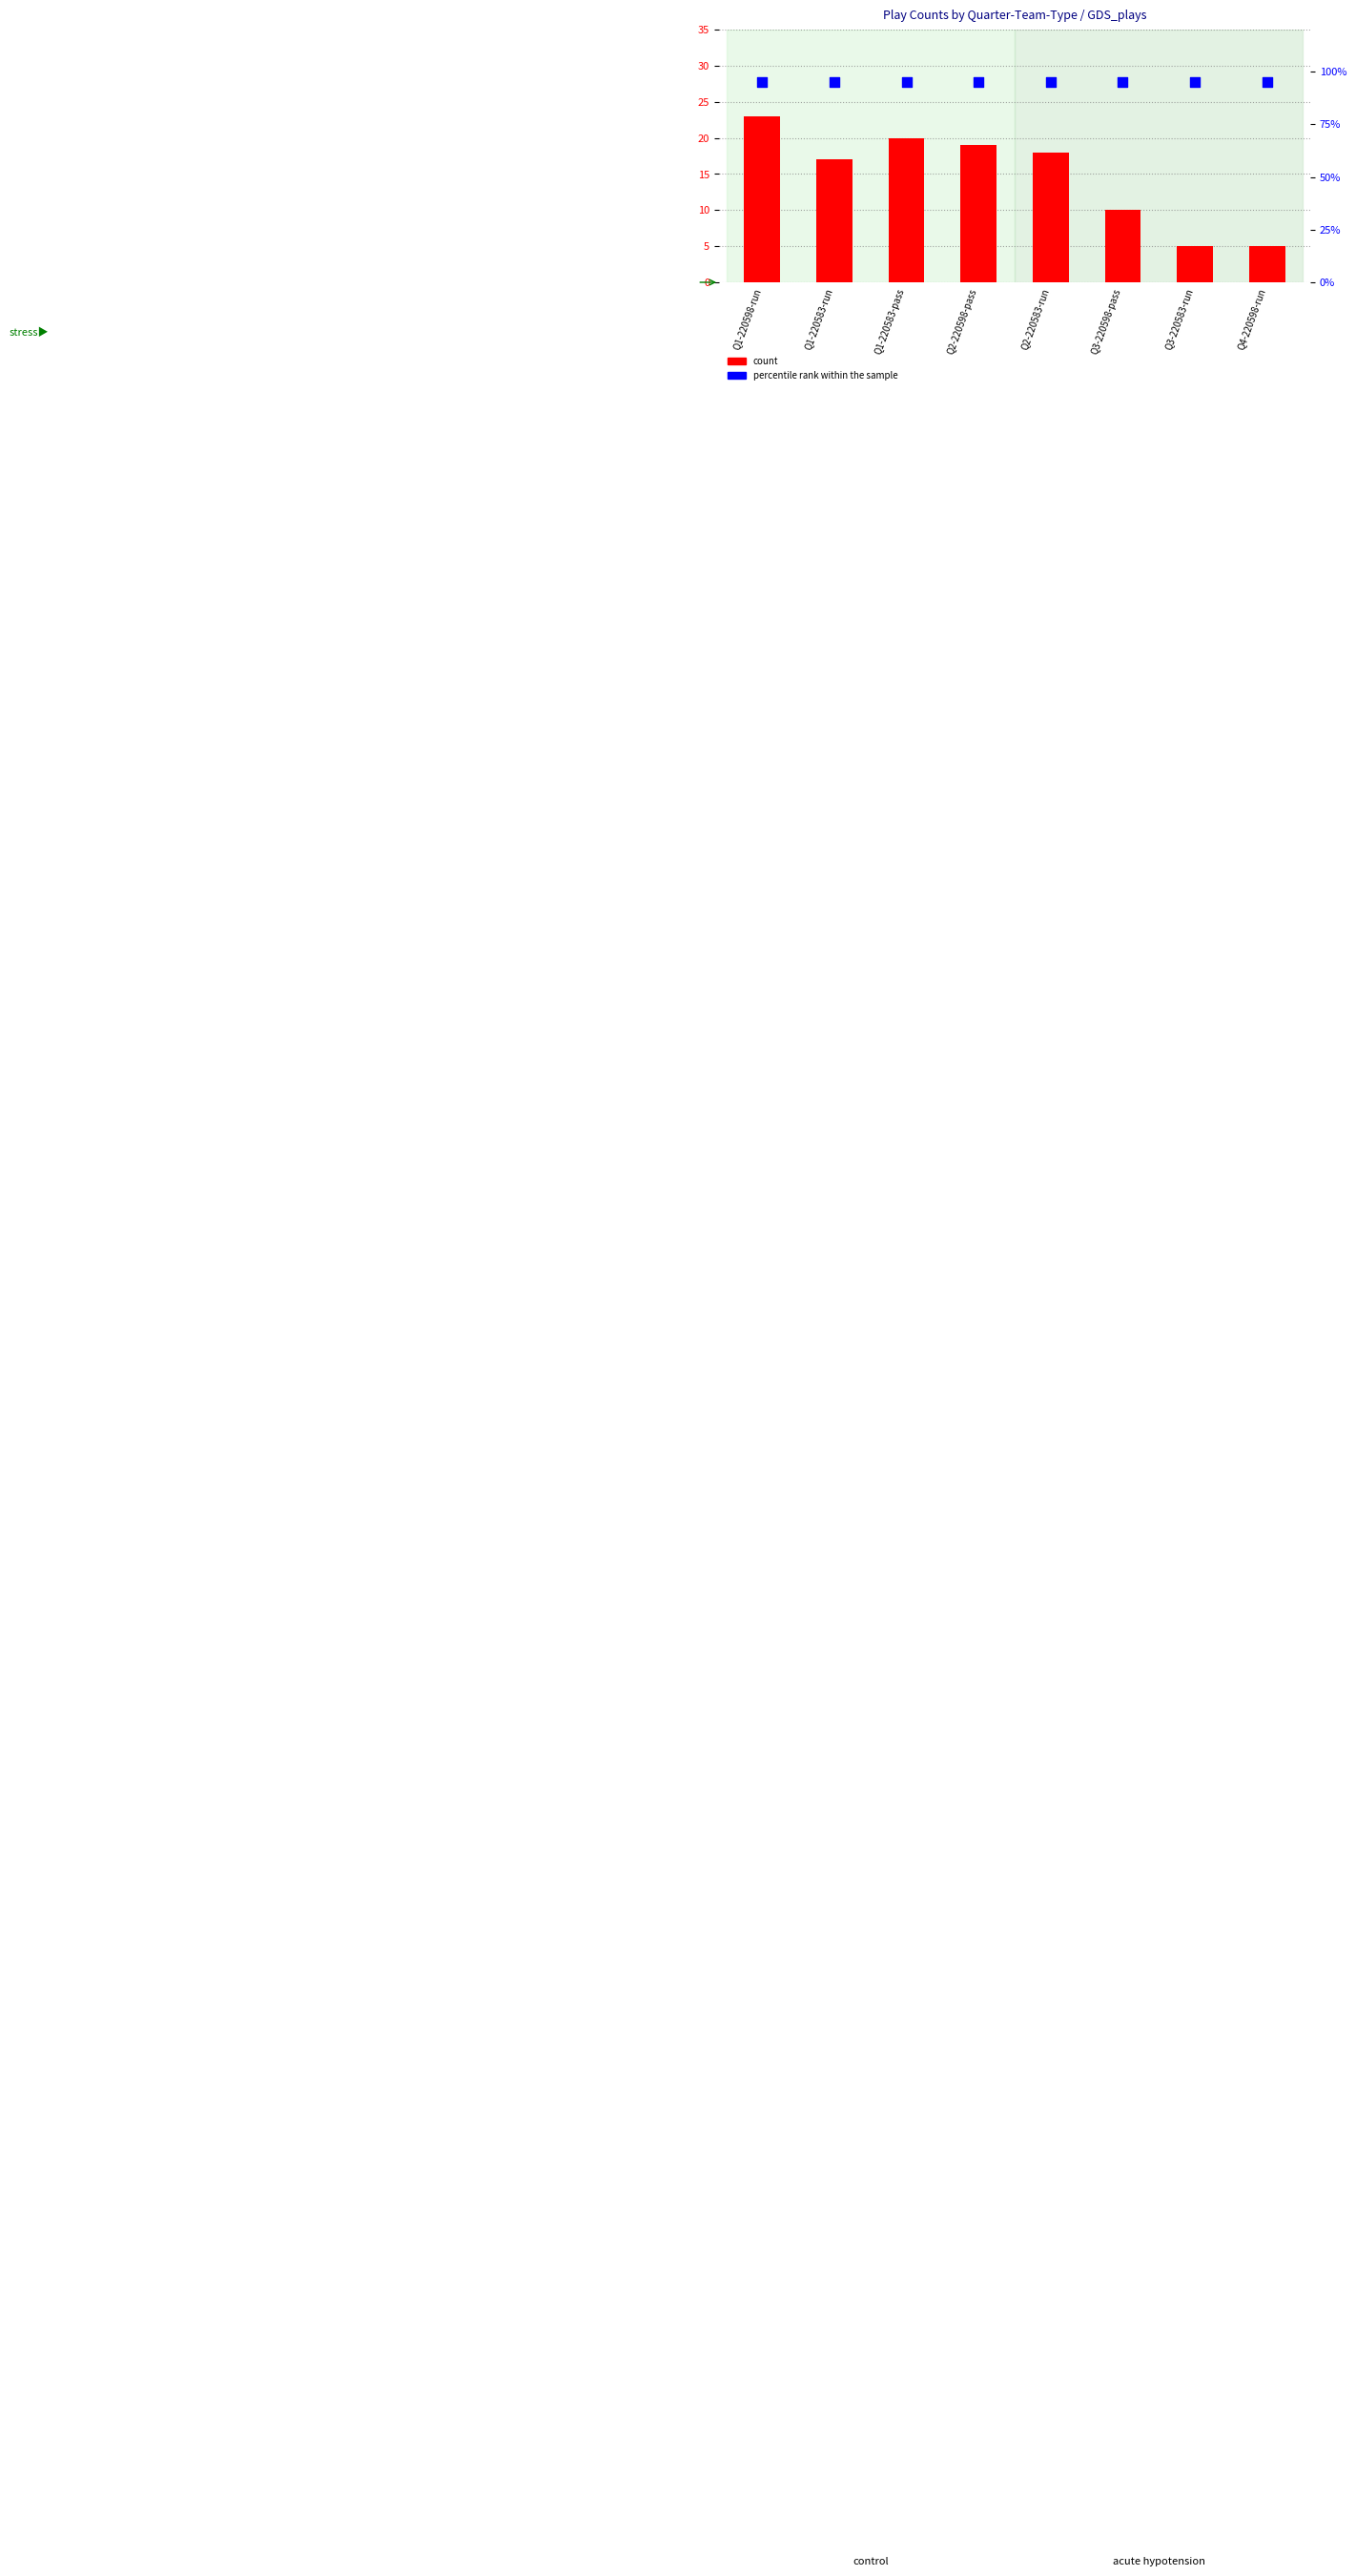

What is the total value across all series at Q2-220598-pass?

114